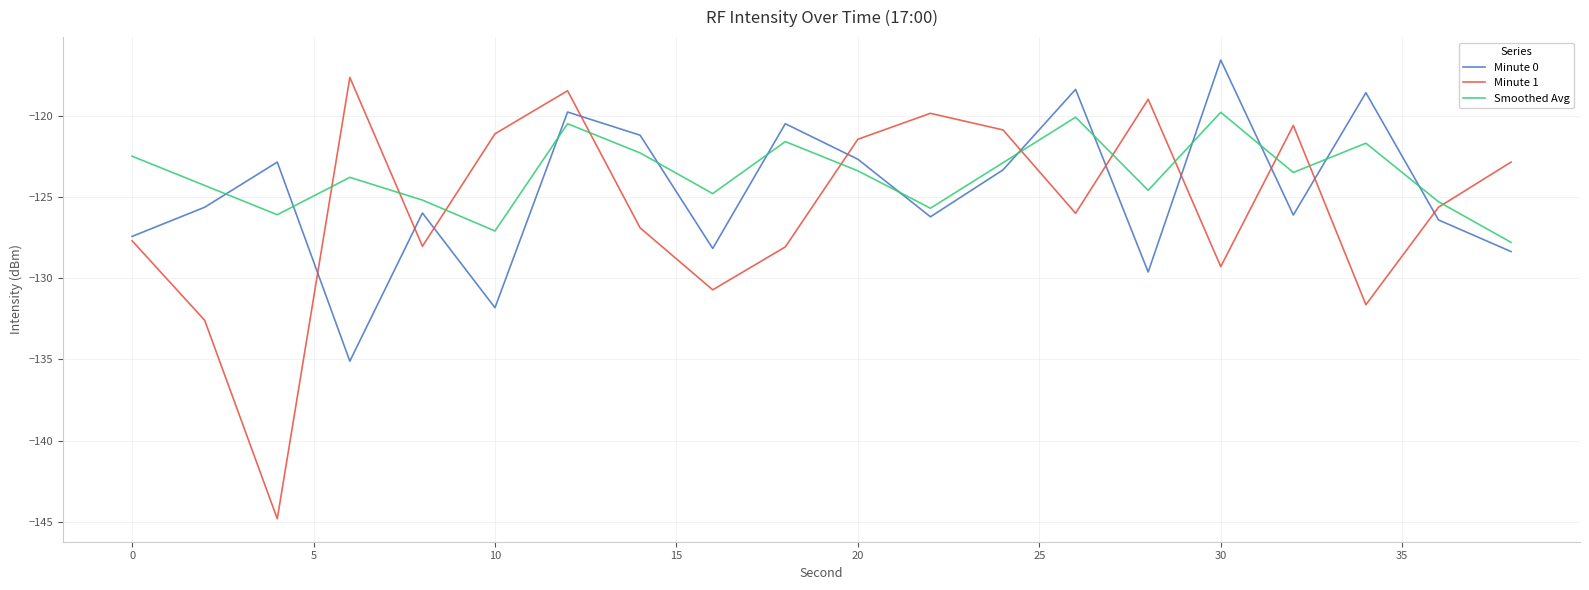

True or false: Minute 0 and Smoothed Avg intersect in this chart.

True